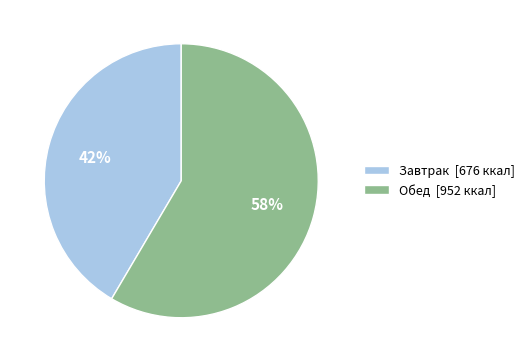

What is the ratio of the value at Завтрак [676 ккал] to the value at Обед [952 ккал]?

0.7